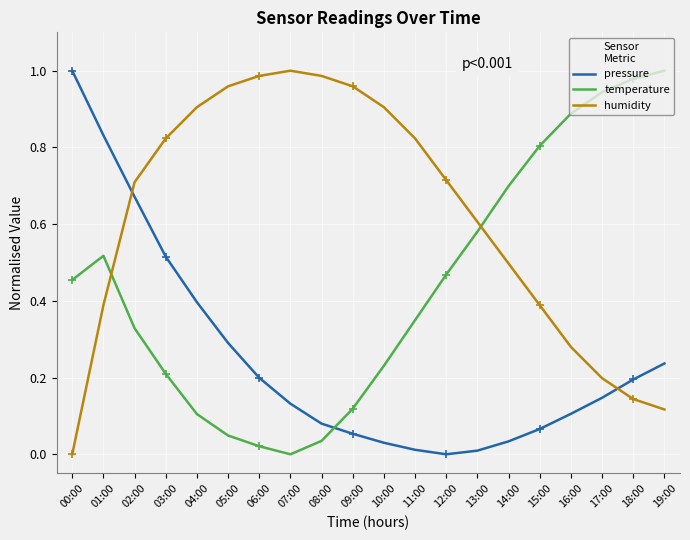

What is the sum of the temperature values at 13:00 and 17:00?

1.5